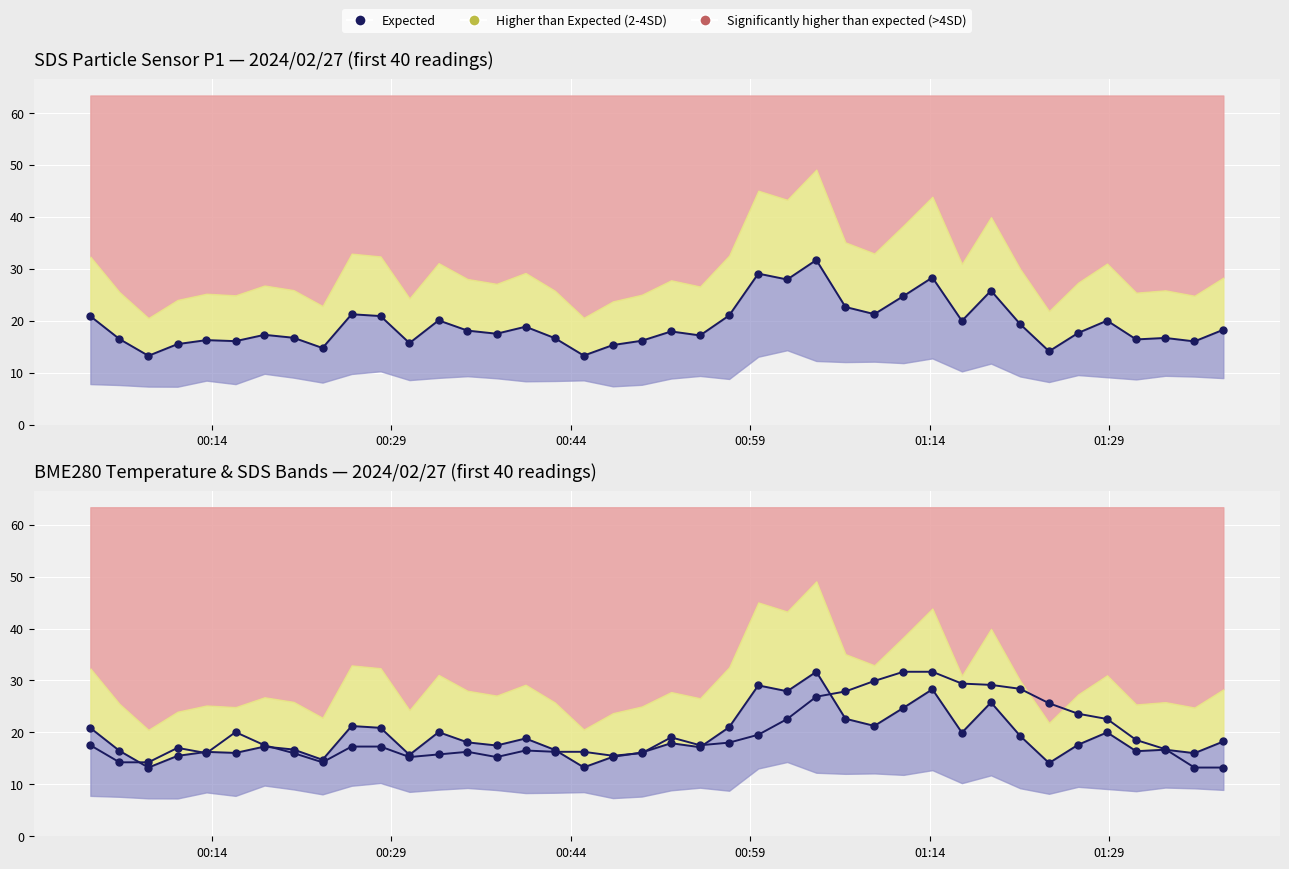

Reading right to left, what are all the values shown in this chart?

SDS_P1: 18.2	16.0	16.7	16.4	20.0	17.6	14.1	19.3	25.8	19.9	28.3	24.7	21.2	22.6	31.7	27.9	29.1	21.0	17.1	17.9	16.1	15.3	13.3	16.6	18.8	17.5	18.1	20.1	15.7	20.9	21.2	14.7	16.7	17.3	16.1	16.2	15.5	13.2	16.4	20.9
BME280_temperature: 13.2	13.2	16.8	18.5	22.6	23.6	25.6	28.4	29.1	29.4	31.7	31.7	29.9	27.9	26.9	22.6	19.5	18.0	17.5	19.0	16.0	15.5	16.3	16.3	16.5	15.3	16.3	15.8	15.3	17.3	17.3	14.2	16.0	17.5	20.1	16.0	17.0	14.2	14.2	17.5